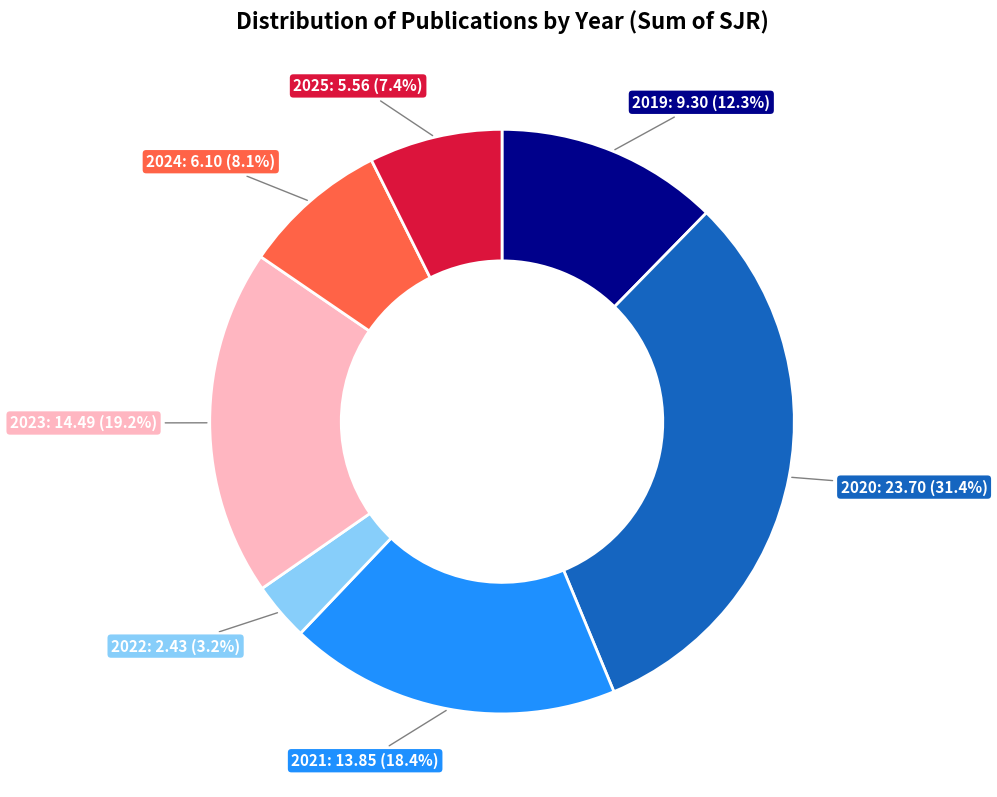

The 2020 slice represents 1% of the pie. True or false?

False